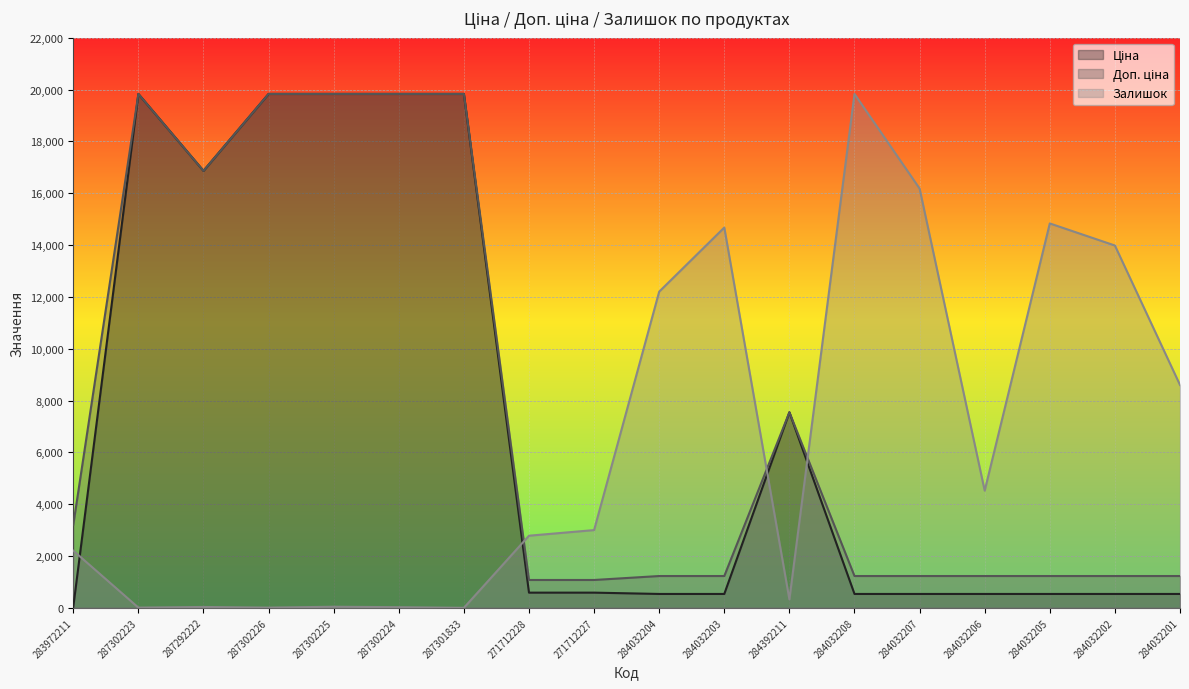

What position from the left is 287301833?

7